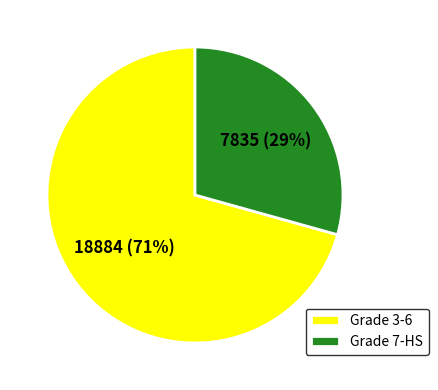

How many segments does this pie chart have?

2